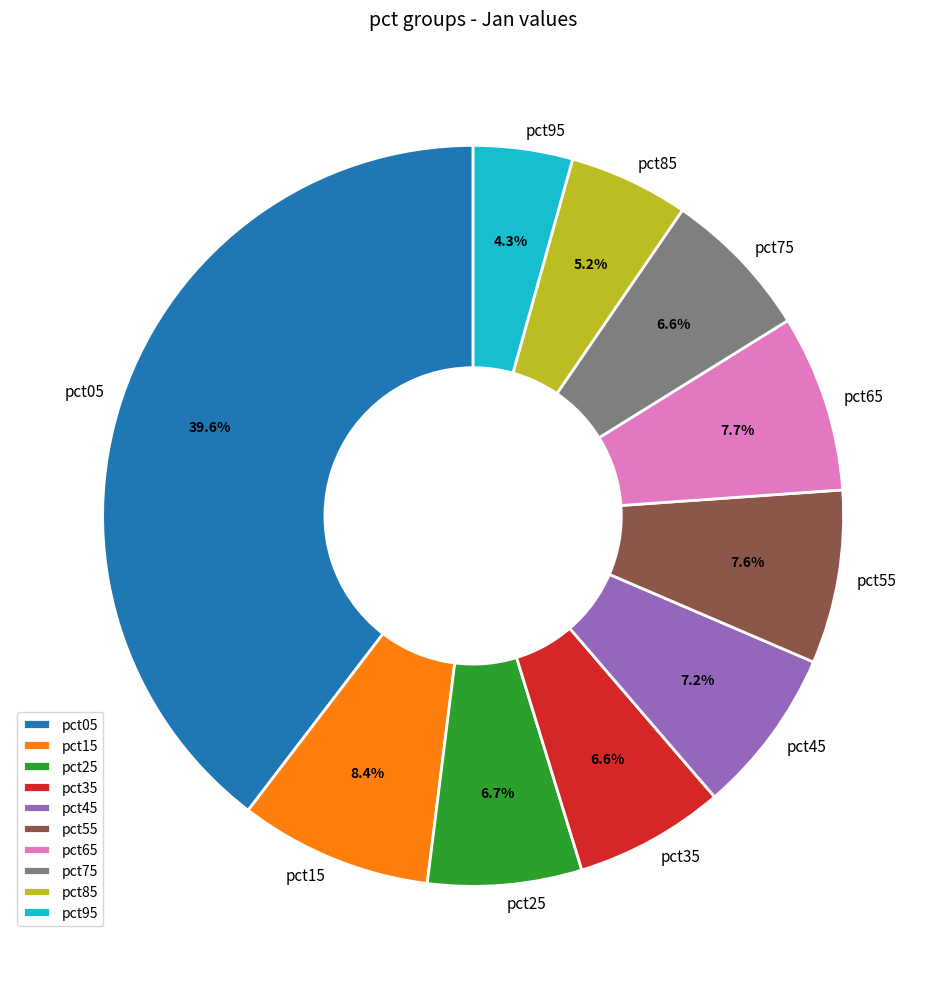

To the nearest percent, what portion does pct85 represent?

5%